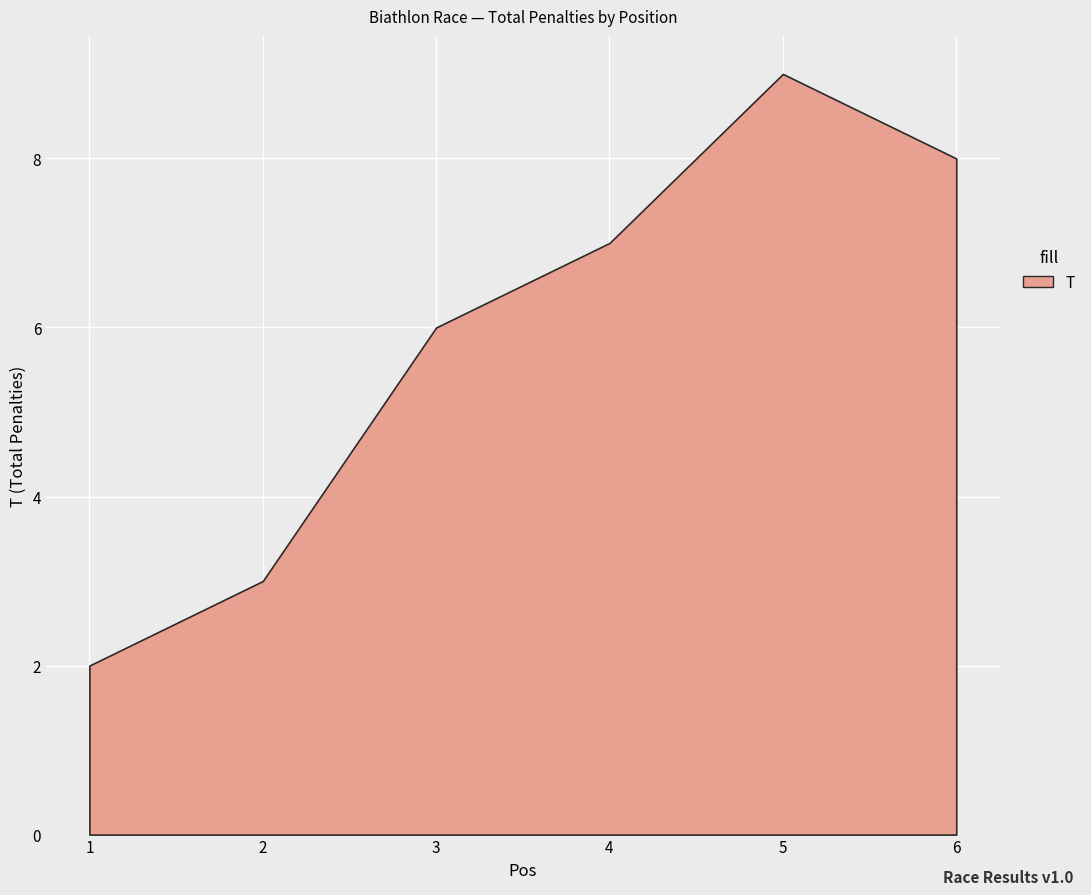

Rank the categories by value from highest to lowest.

5, 6, 4, 3, 2, 1